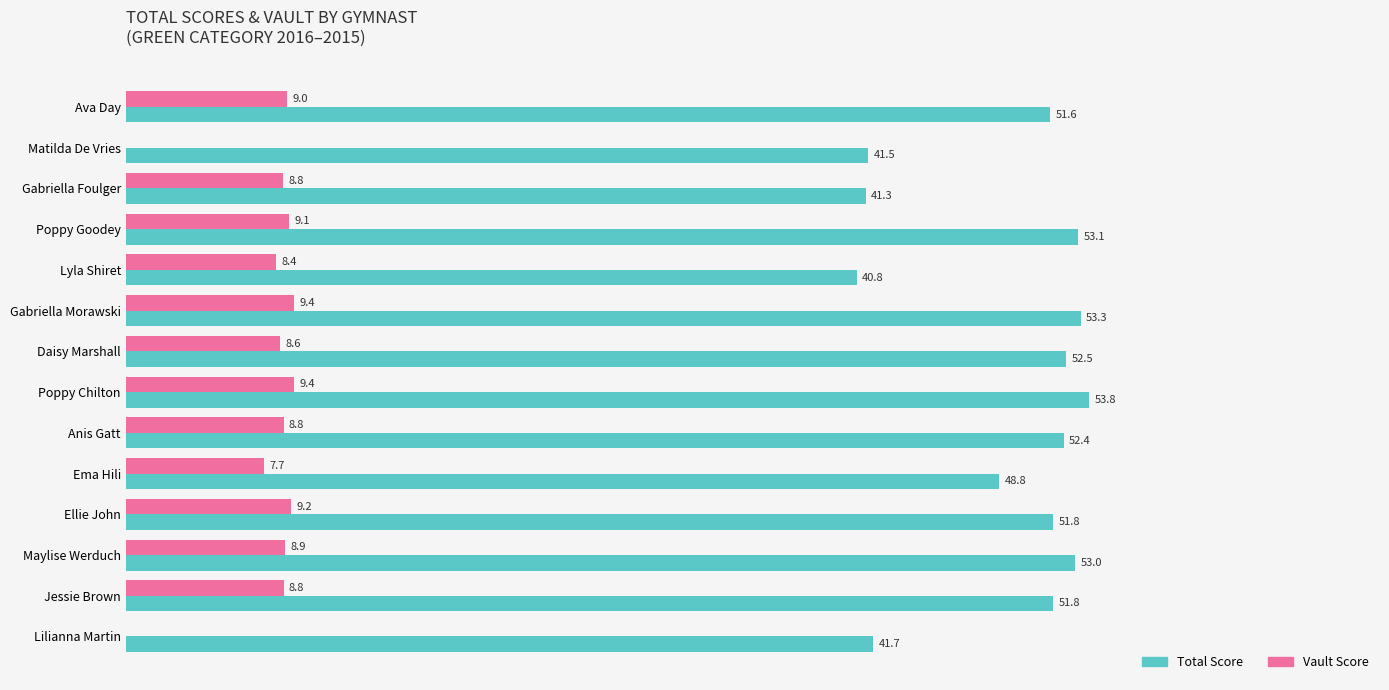

What are all the series names shown in the legend?

Total Score, Vault Score